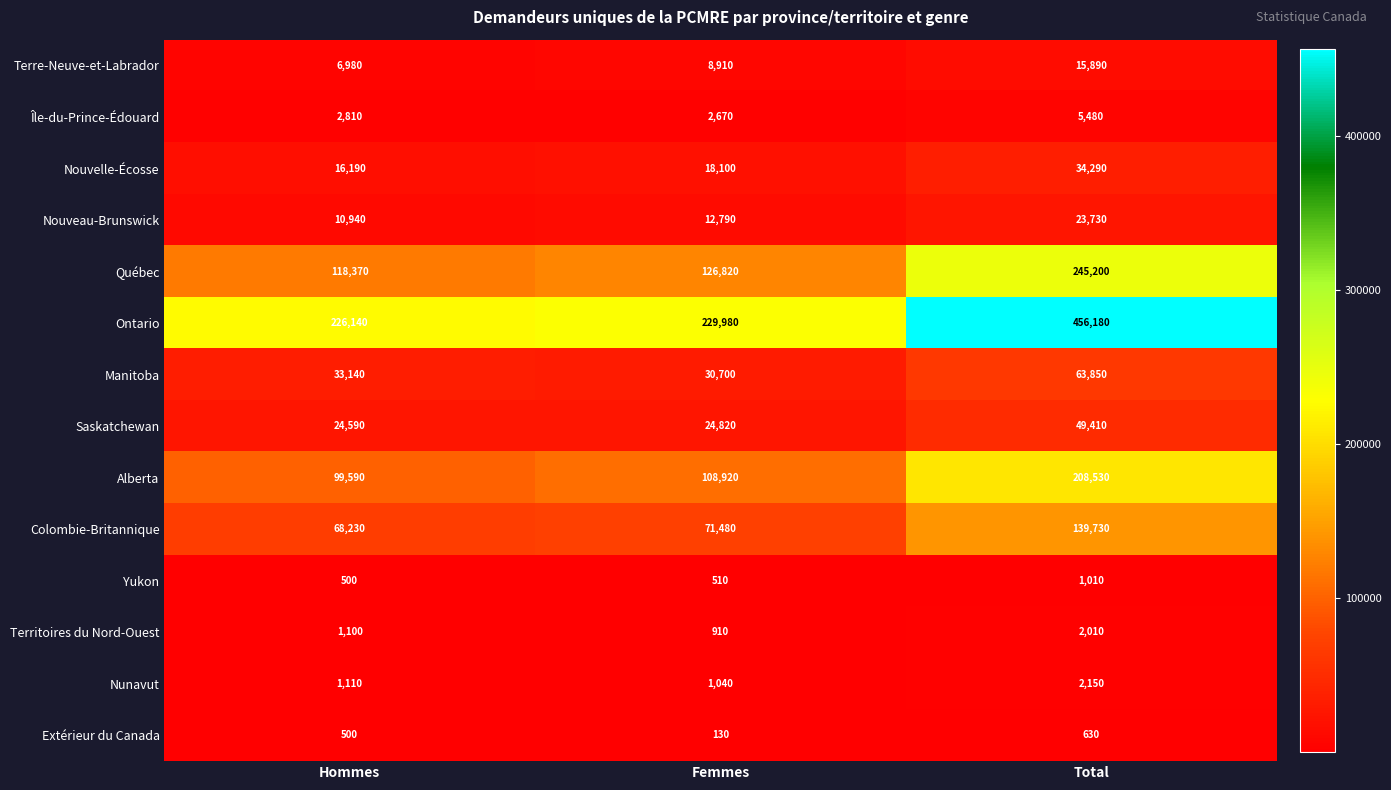

The value of Alberta at Hommes is 54279. True or false?

False